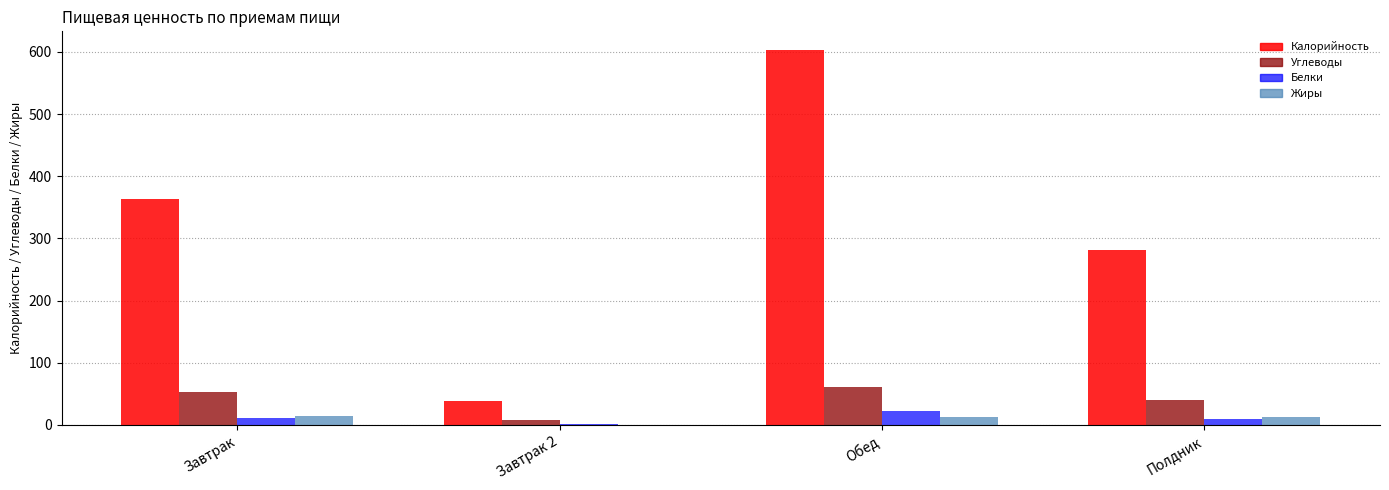

What is the total value across all series at Завтрак 2?

46.5